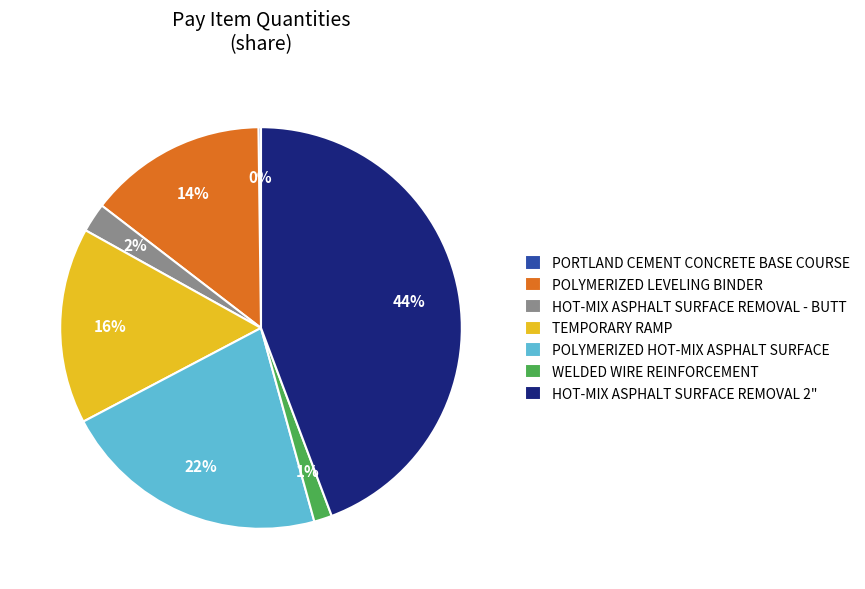

Combined, do TEMPORARY RAMP and POLYMERIZED HOT-MIX ASPHALT SURFACE account for over 50%?

No